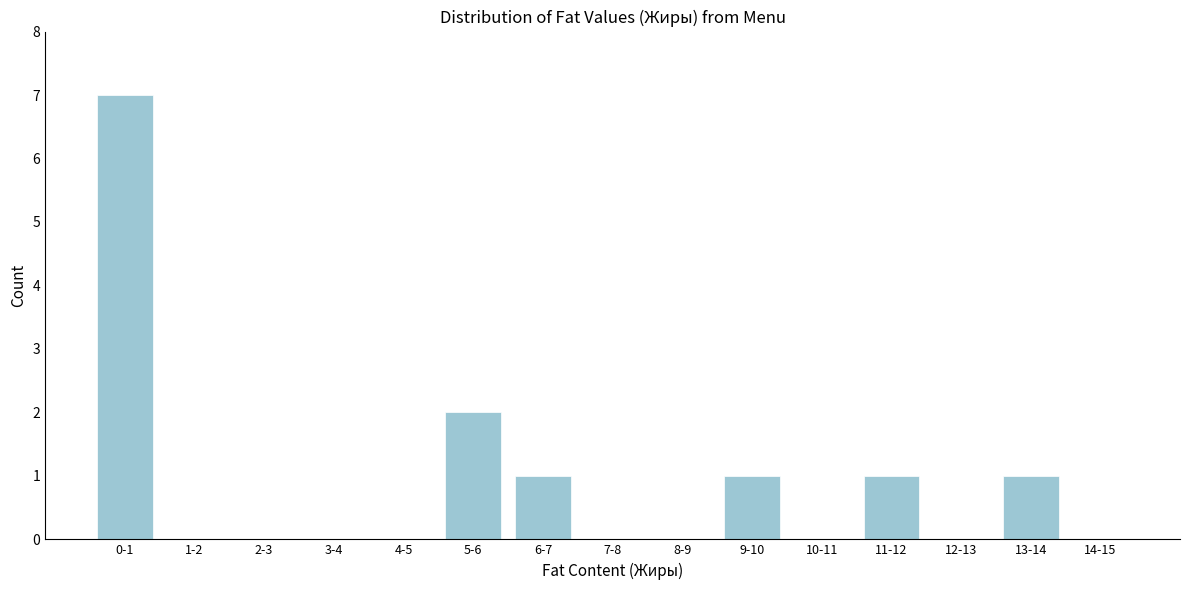

Reading right to left, transcribe all the data shown in this chart.

14-15=0	13-14=1	12-13=0	11-12=1	10-11=0	9-10=1	8-9=0	7-8=0	6-7=1	5-6=2	4-5=0	3-4=0	2-3=0	1-2=0	0-1=7